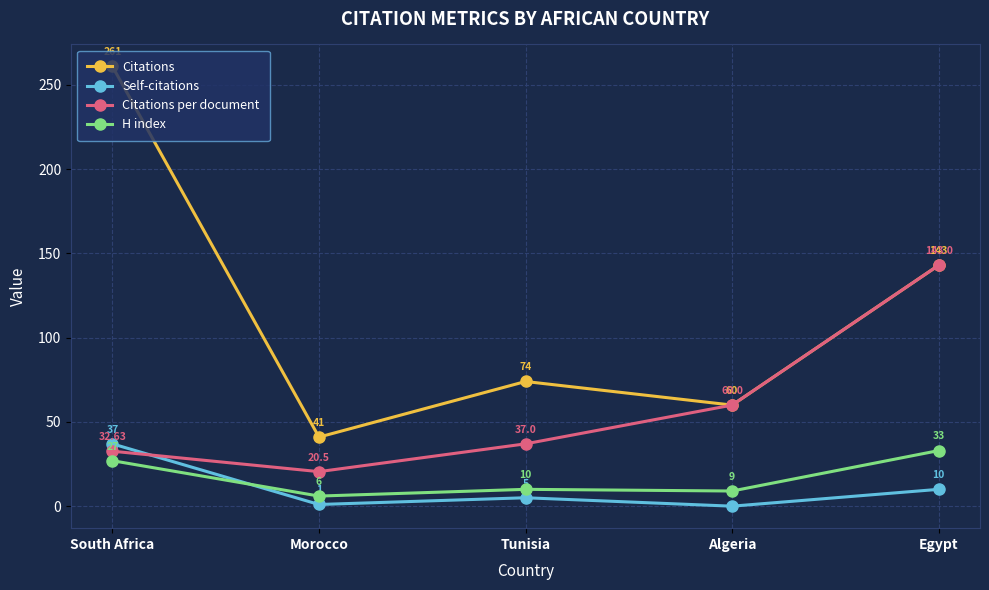

At which label is H index closest to 19?

South Africa